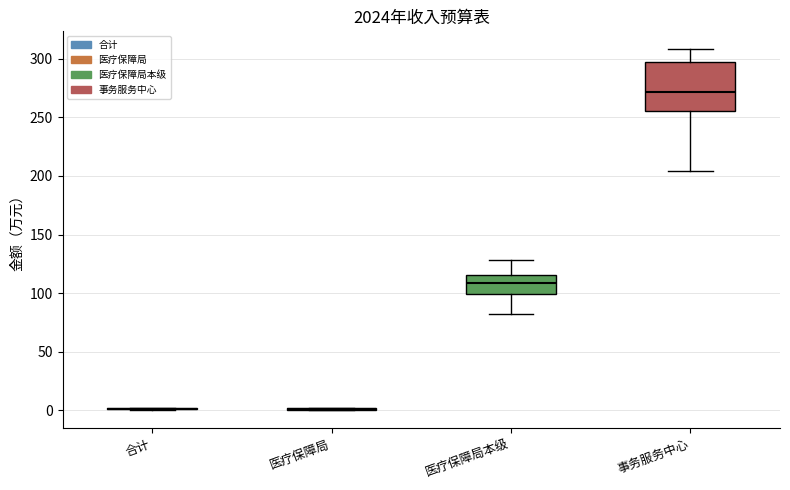

Reading left to right, transcribe this box plot: for each box, give where its median line is, the range the box spans, and where its two whiskers end, as read against the y-axis. The values are not printed on the chart, so give them approximately, as read against the axis.

合计: box collapsed to a line at 0, whiskers 0 to 0
医疗保障局: box collapsed to a line at 0, whiskers 0 to 0
医疗保障局本级: median 110, box 100 to 115, whiskers 80 to 130
事务服务中心: median 270, box 255 to 295, whiskers 205 to 310